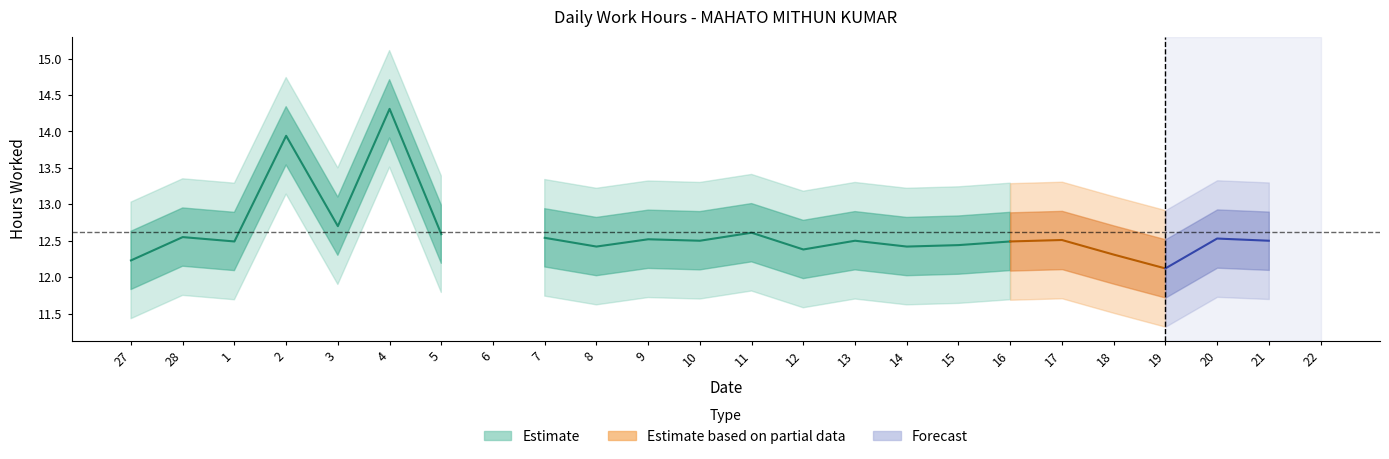

True or false: the data shows 12.5 at 17.

True